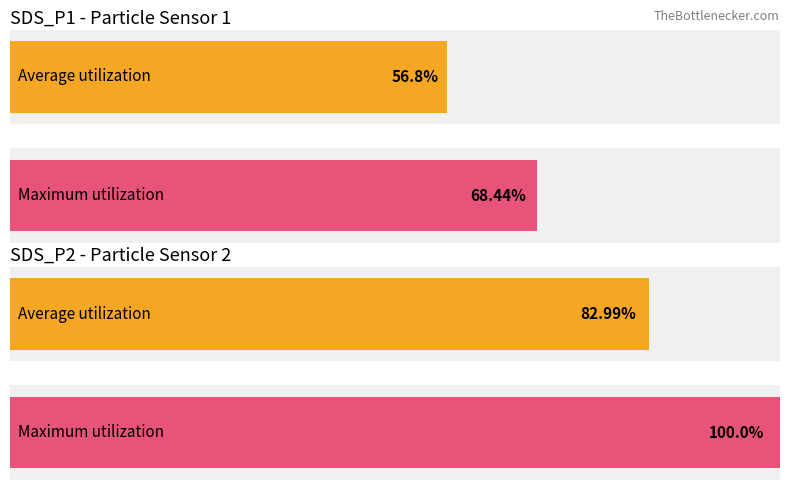

True or false: Maximum utilization has a value of 31.7 at Humidity.

False